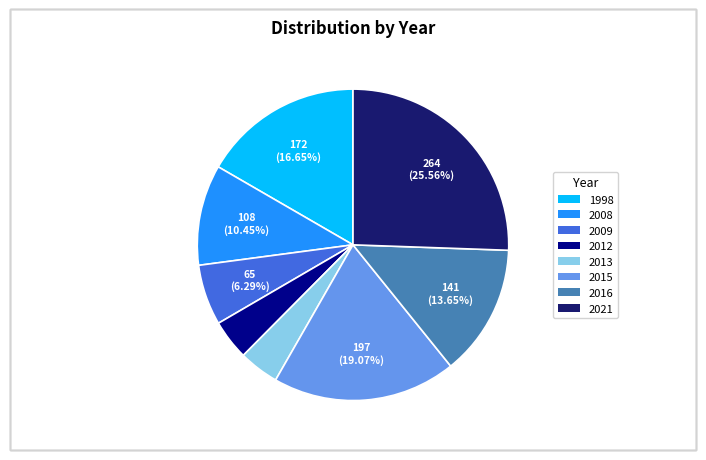

What is the ratio of the value at 2013 to the value at 2016?

0.3